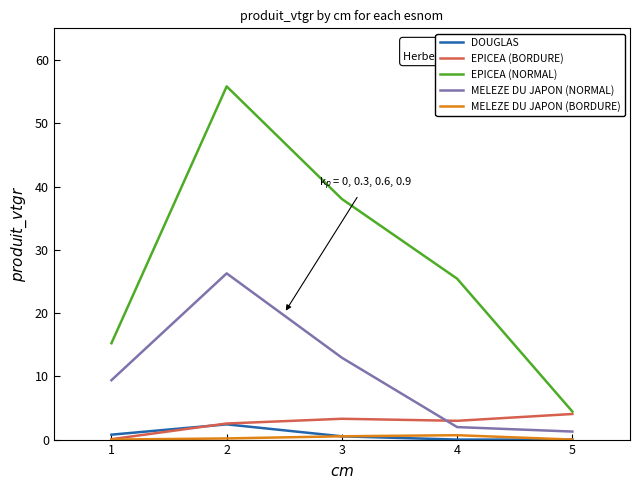

True or false: MELEZE DU JAPON (NORMAL) and EPICEA (NORMAL) cross at least once.

False